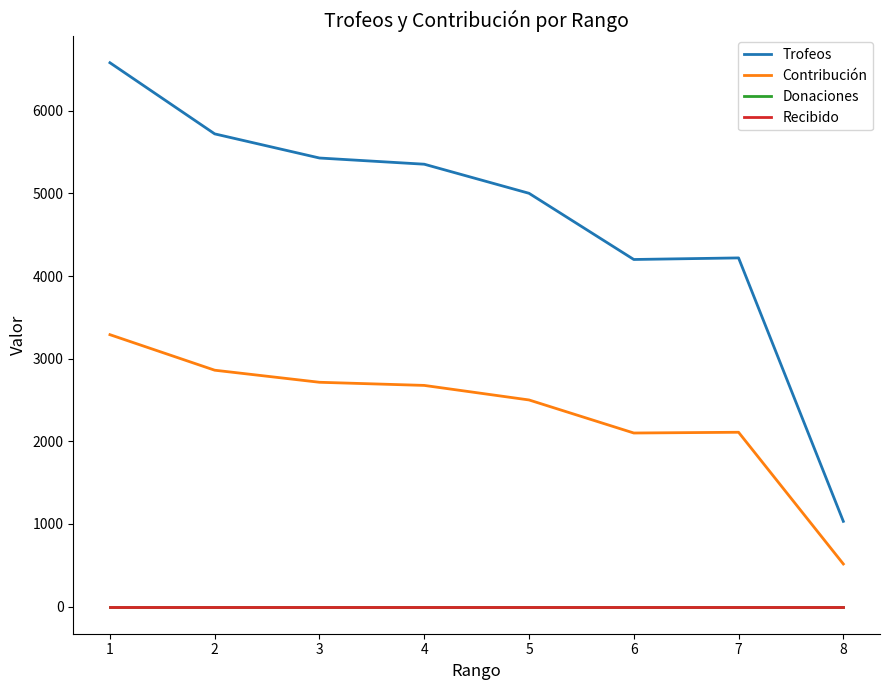

What is the difference between the highest and lowest values at 7?

4219